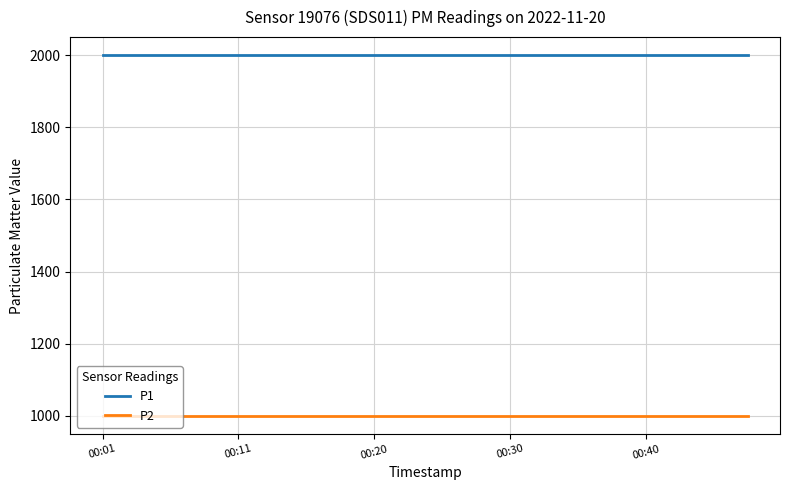

What is the greatest value displayed?

1999.9